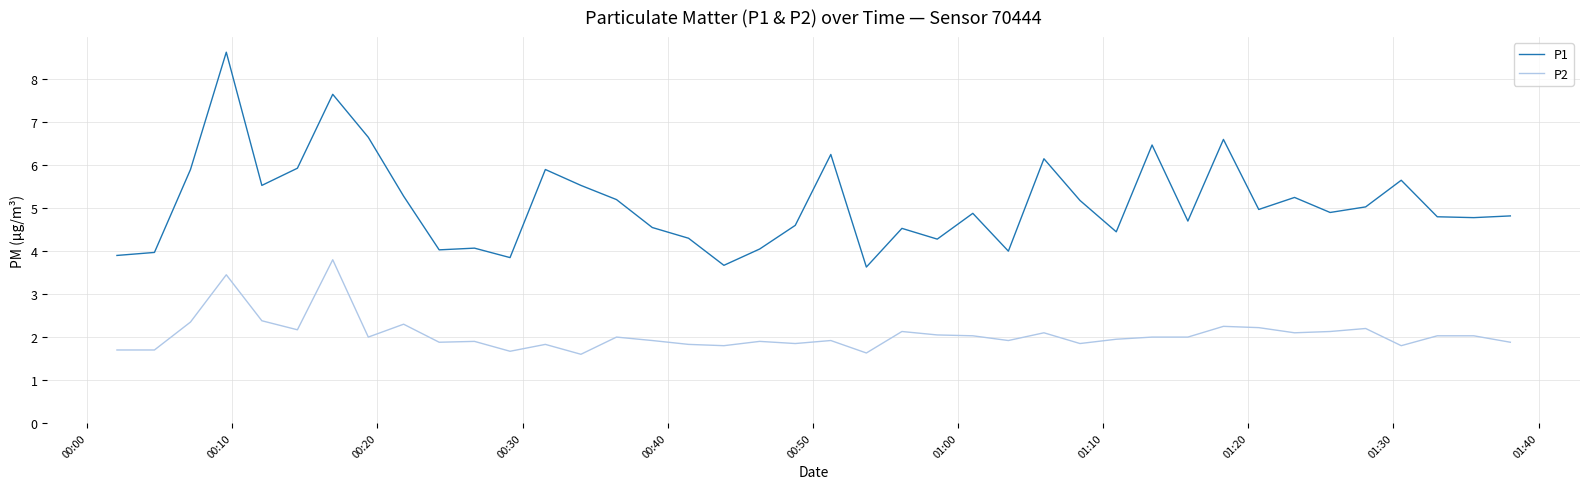

List the series in order of their peak value, highest first.

P1, P2